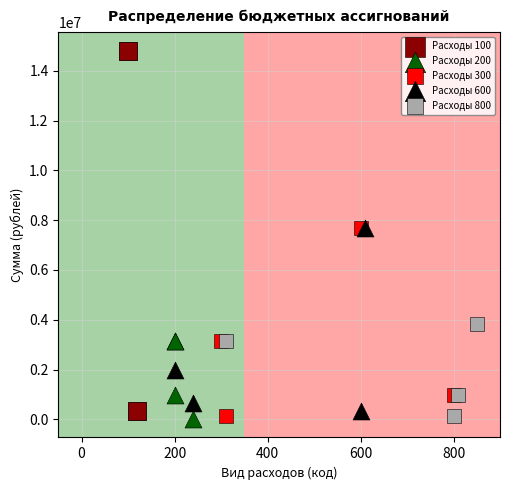

Which series reaches the maximum Y coordinate?

Расходы 100